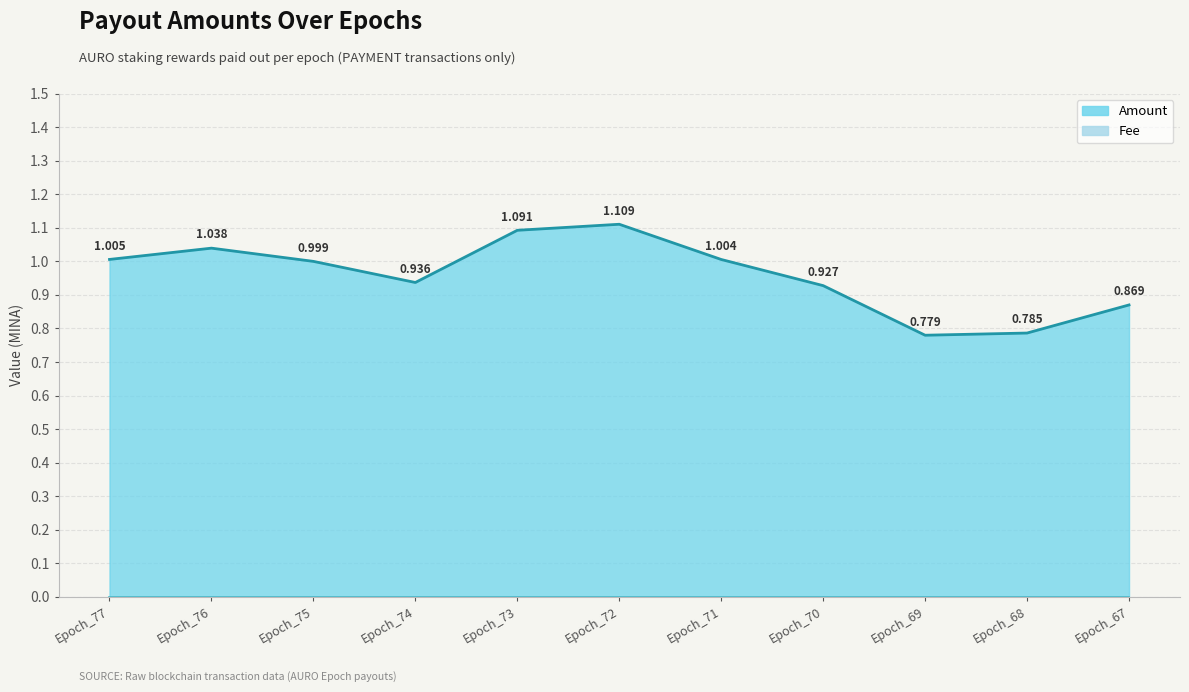

The chart shows a value of 1.0 at Epoch_77. True or false?

True